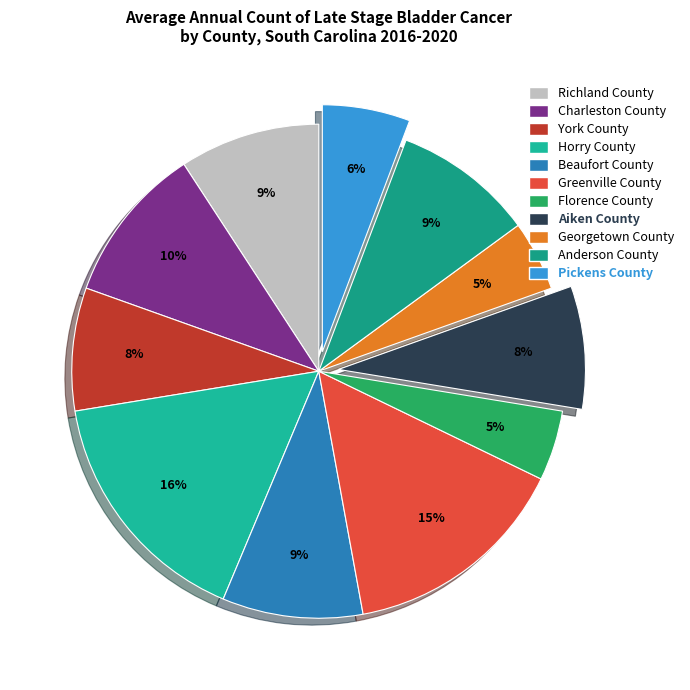

To the nearest percent, what is the difference between the largest and smallest slice percentages?

11%